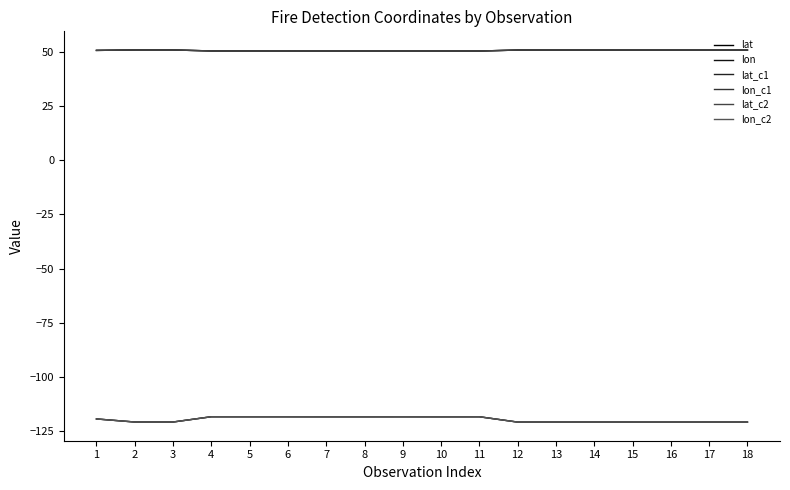

What is the minimum value for lat?

50.5